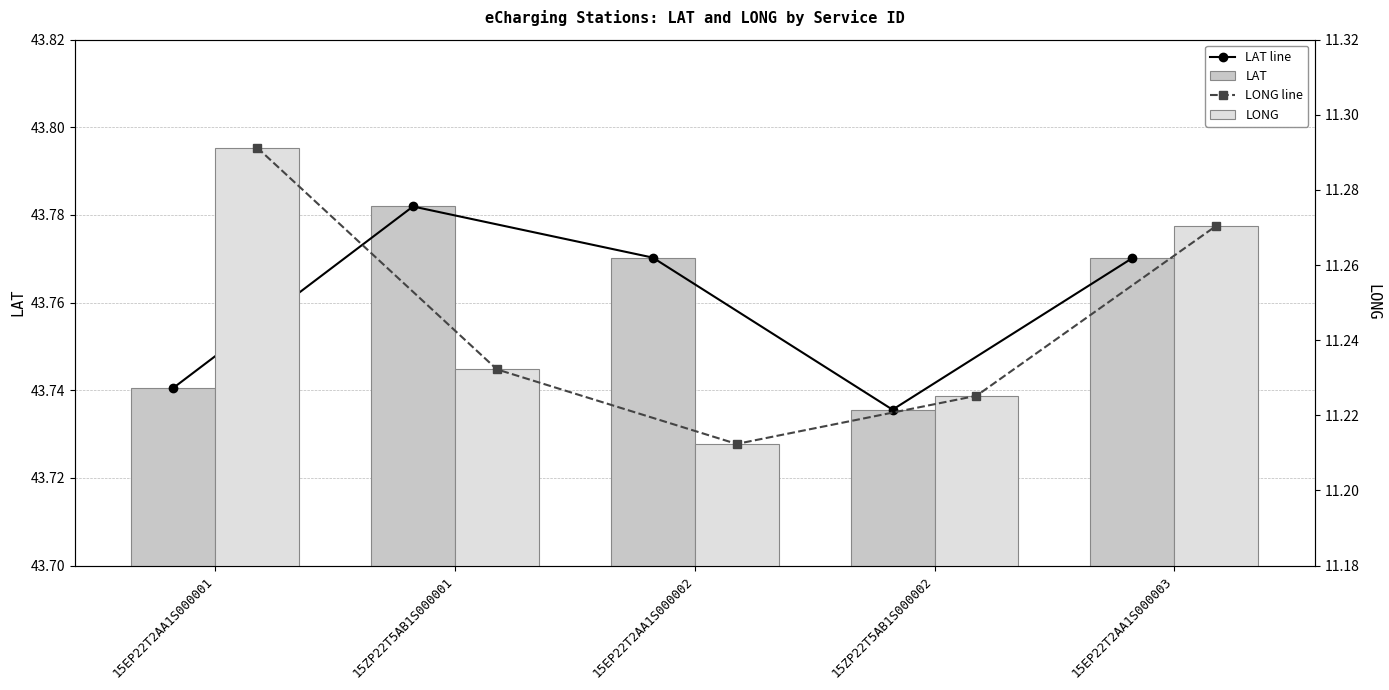

Which series has the largest total across all categories?

LAT line